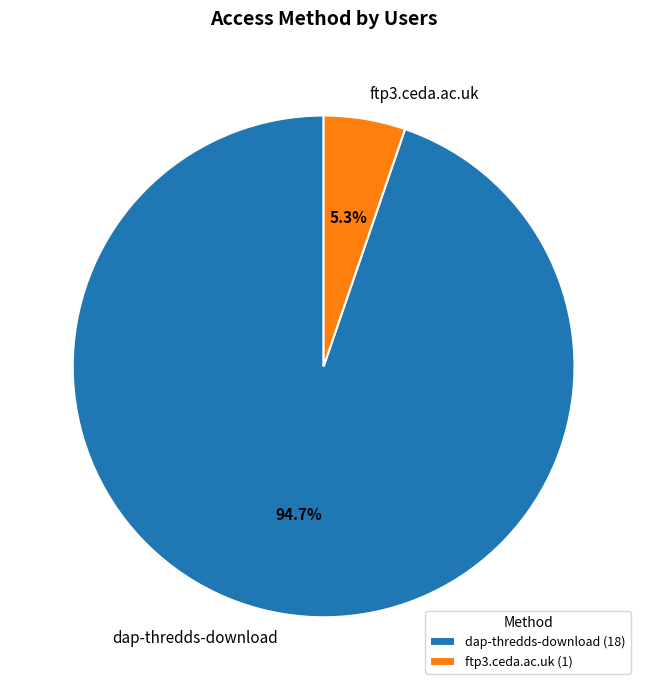

Is dap-thredds-download the majority of the pie?

Yes